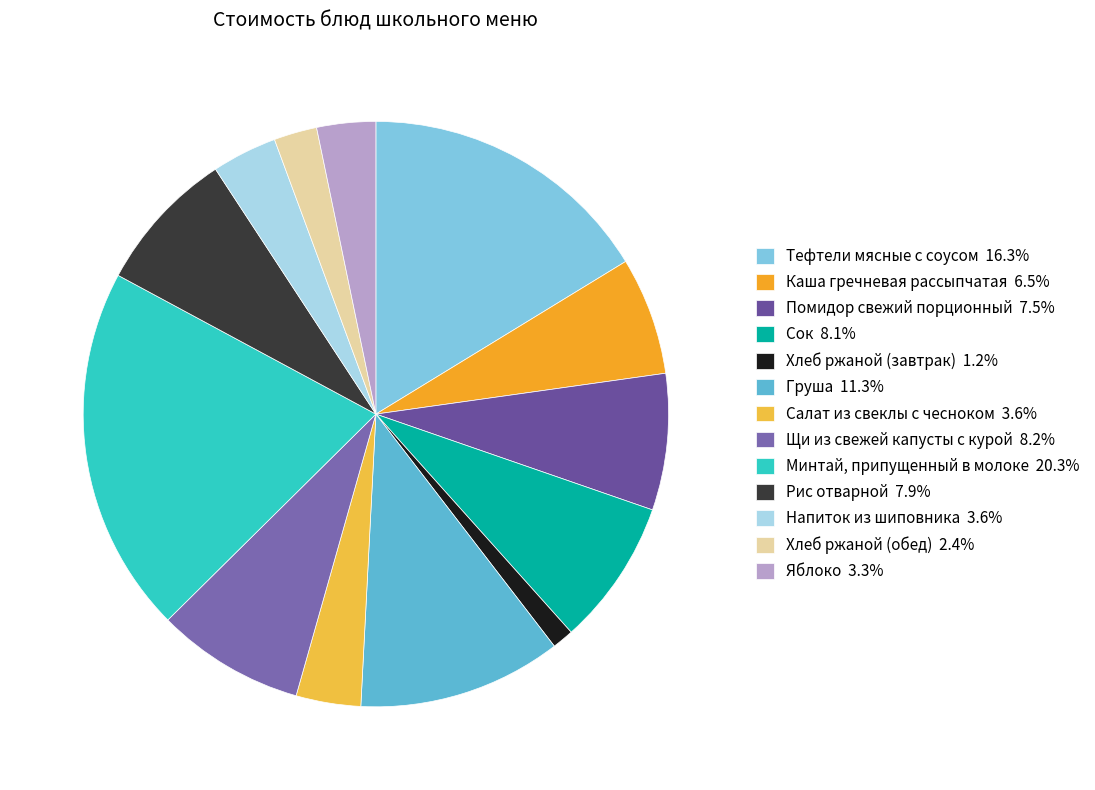

What portion of the pie excludes Помидор свежий порционный?

92.5%